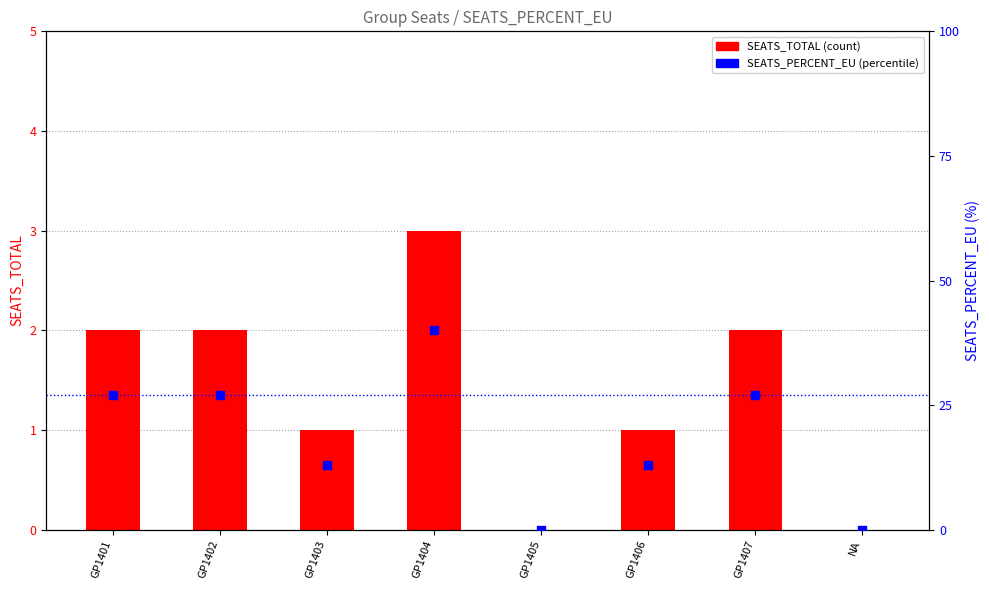

Which series reaches the minimum Y coordinate?

SEATS_TOTAL